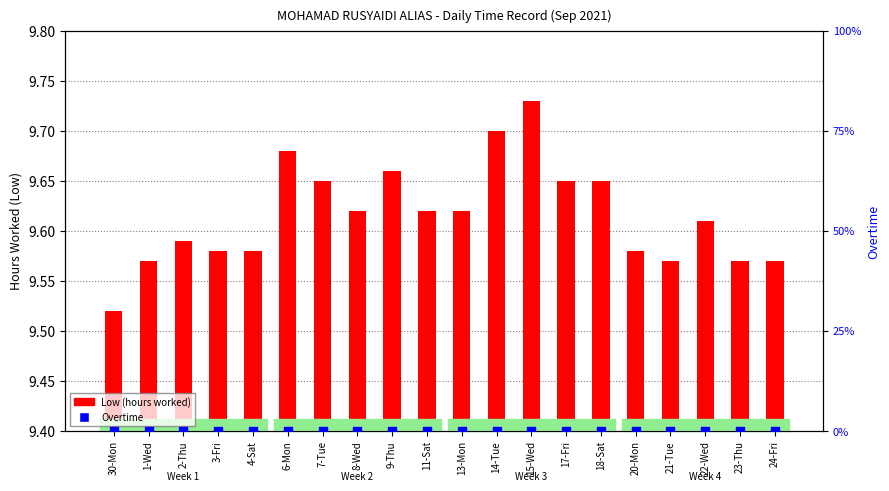

What is the total value across all series at 11-Sat?

9.6